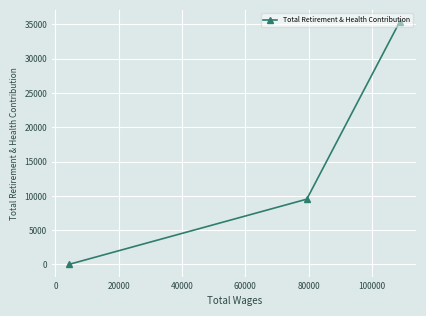

Reading right to left, what are all the values shown in this chart?

35362	9525	0